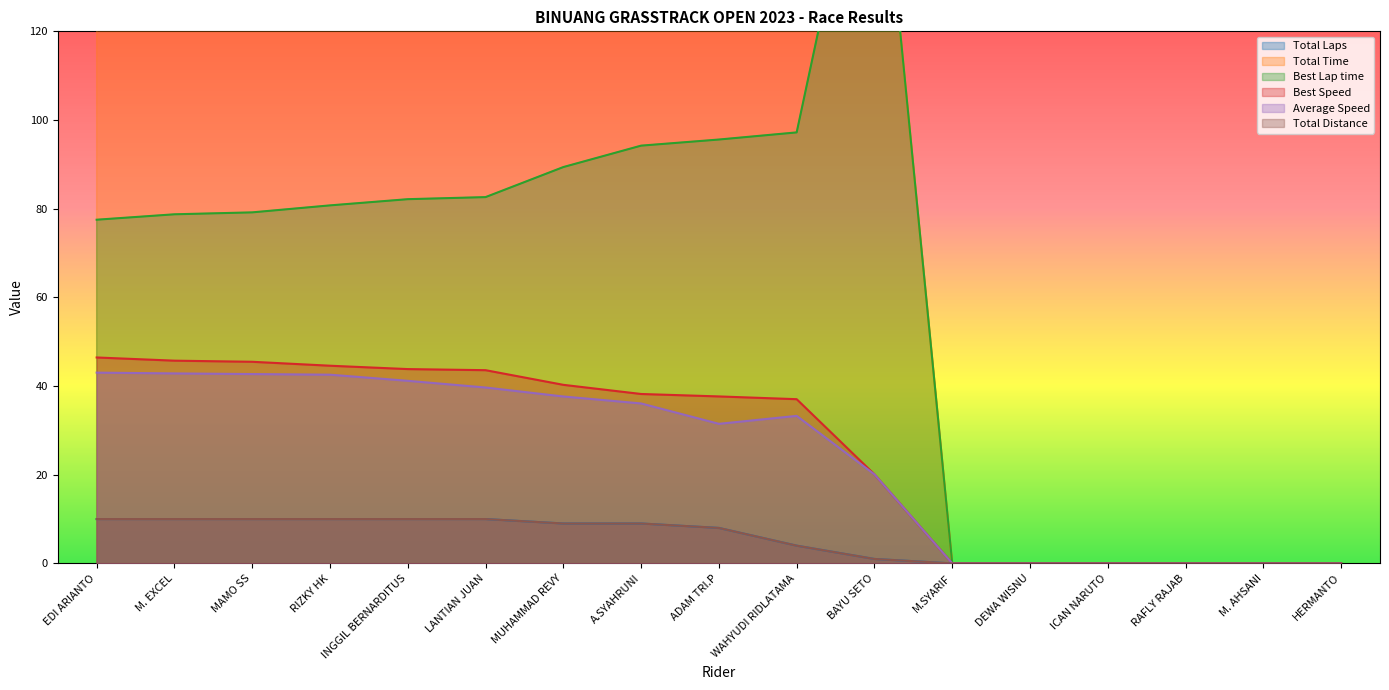

What is the difference between the maximum and minimum values in the Total Laps series?

10.0